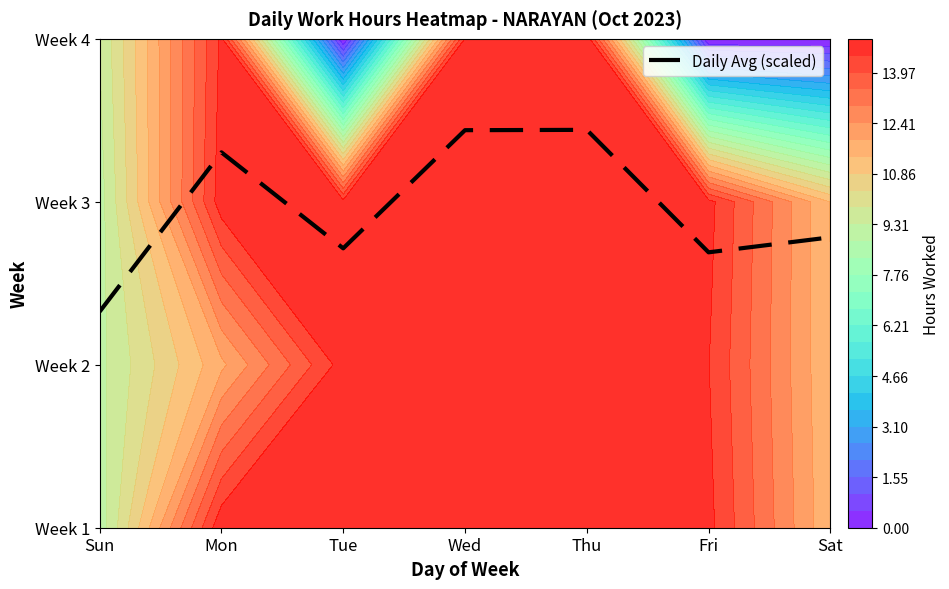

List the labels in order of value, largest first.

Thu, Wed, Mon, Sat, Tue, Fri, Sun